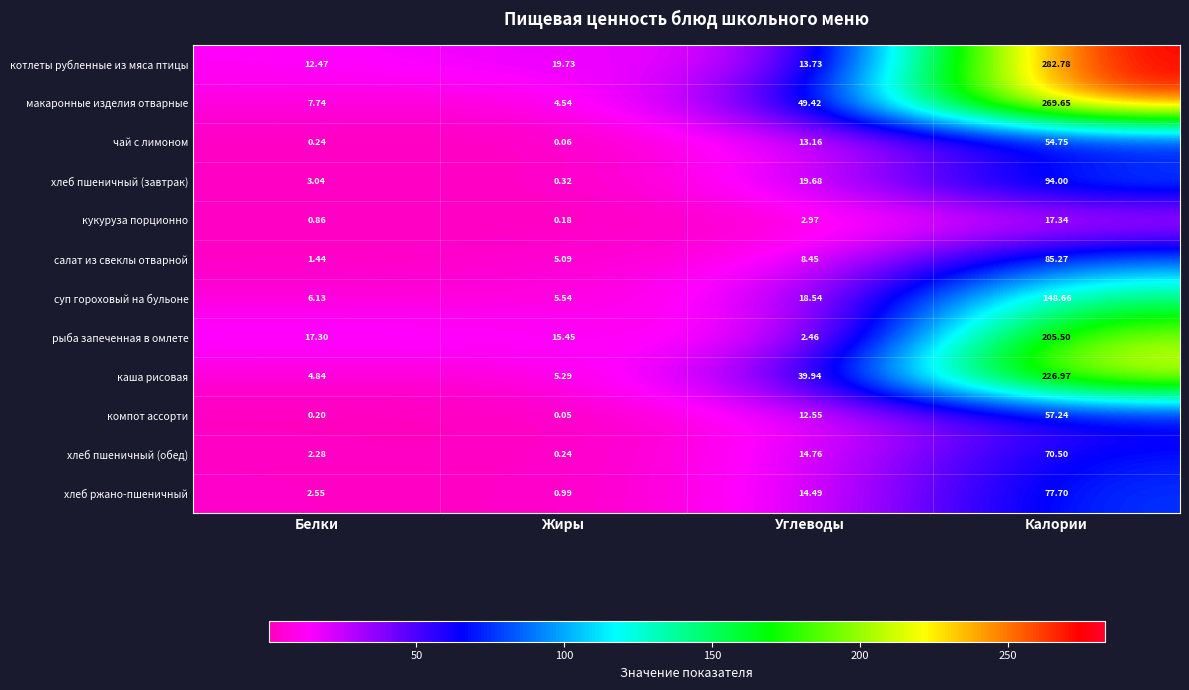

Where does the салат из свеклы отварной series first go above 8?

Углеводы